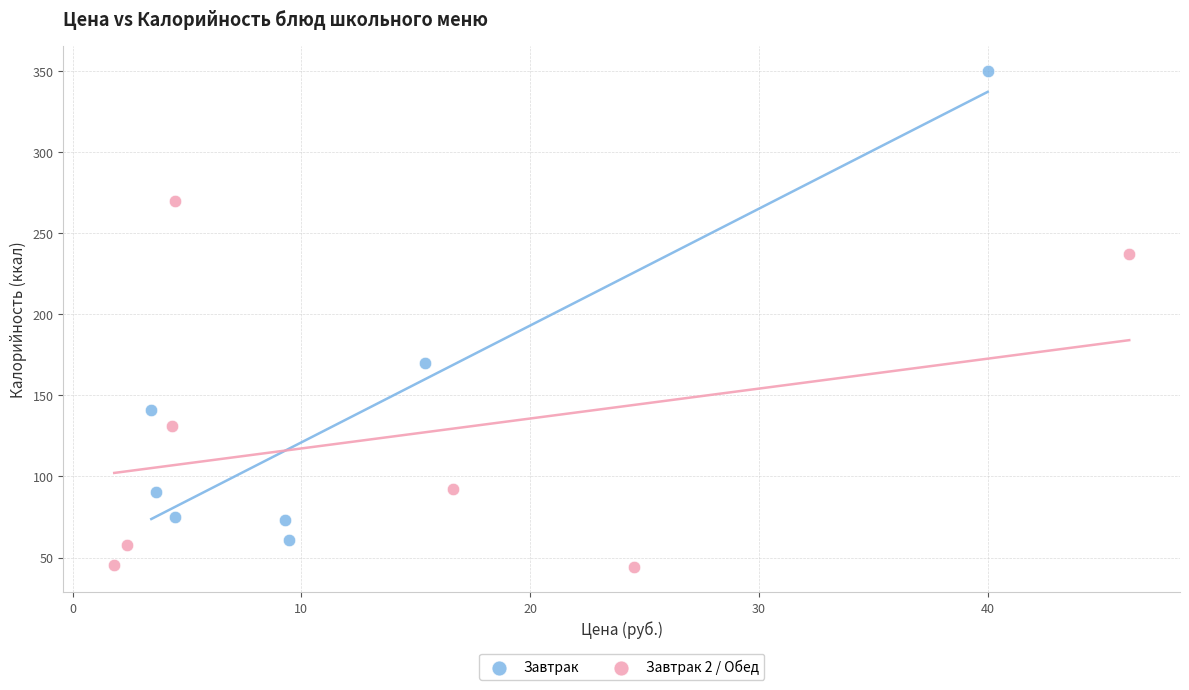

Which series has the widest spread of Y values?

Завтрак